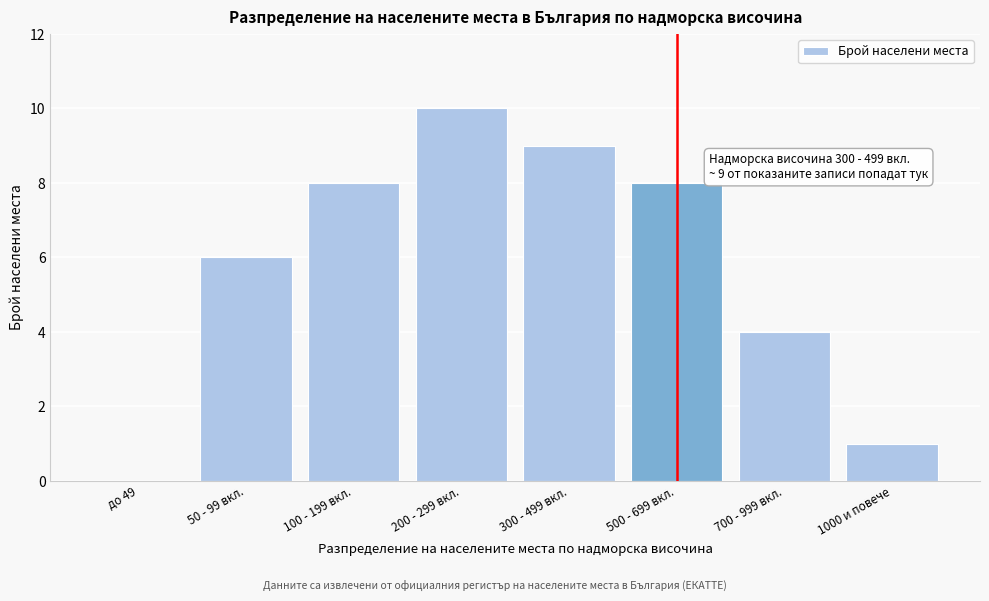

Reading right to left, transcribe all the data shown in this chart.

1000 и повече=1	700 - 999 вкл.=4	500 - 699 вкл.=8	300 - 499 вкл.=9	200 - 299 вкл.=10	100 - 199 вкл.=8	50 - 99 вкл.=6	до 49=0